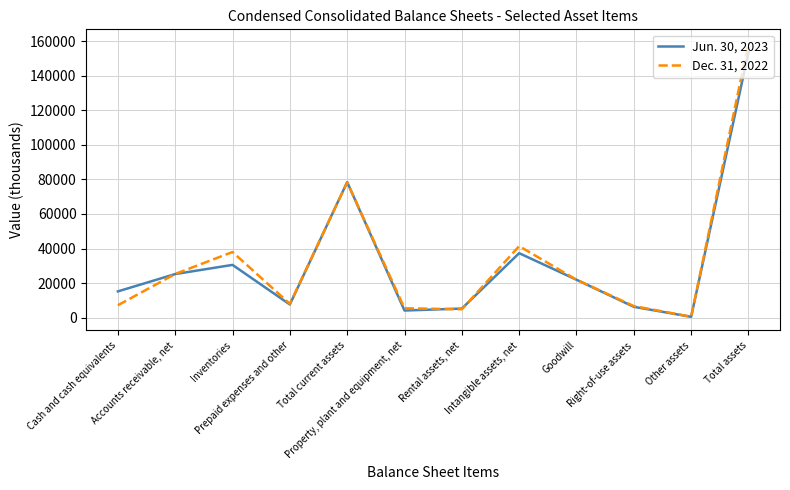

Which series has the widest spread of values?

Dec. 31, 2022